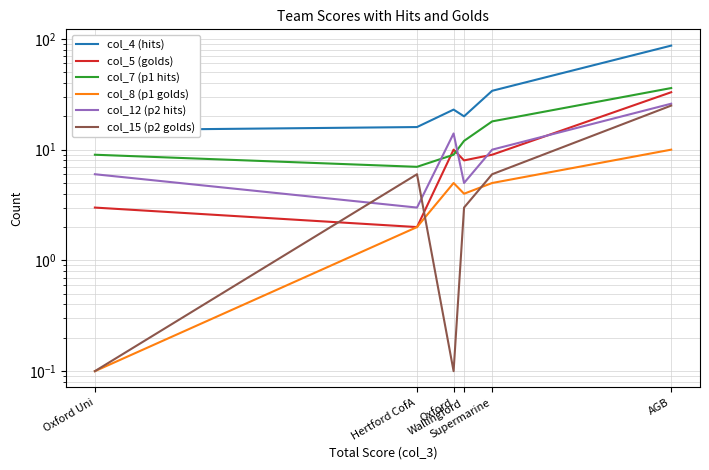

True or false: col_7 (p1 hits) and col_12 (p2 hits) cross at least once.

True